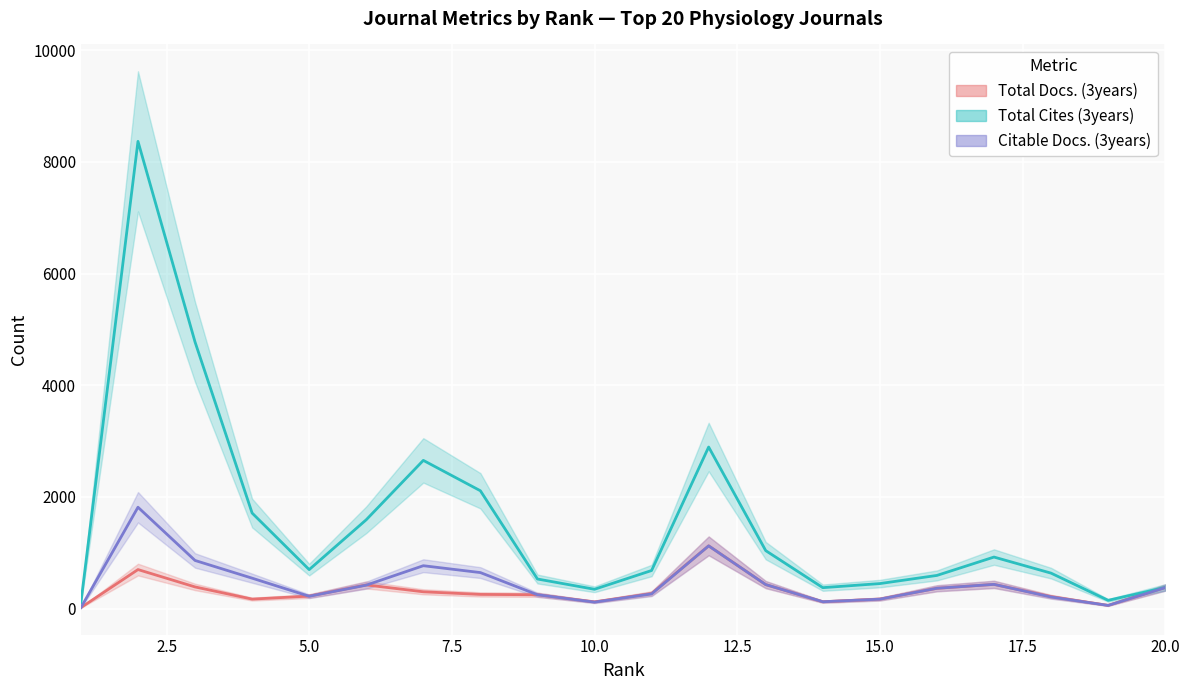

How many values in the Total Cites (3years) series are below 699?

10